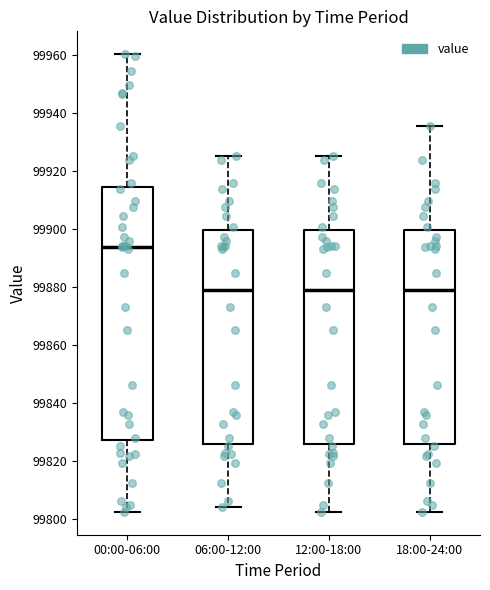

Where is the lower edge of the box for 12:00-18:00 on the y-axis? The values are not printed on the chart, so give them approximately, as read against the axis.

99826